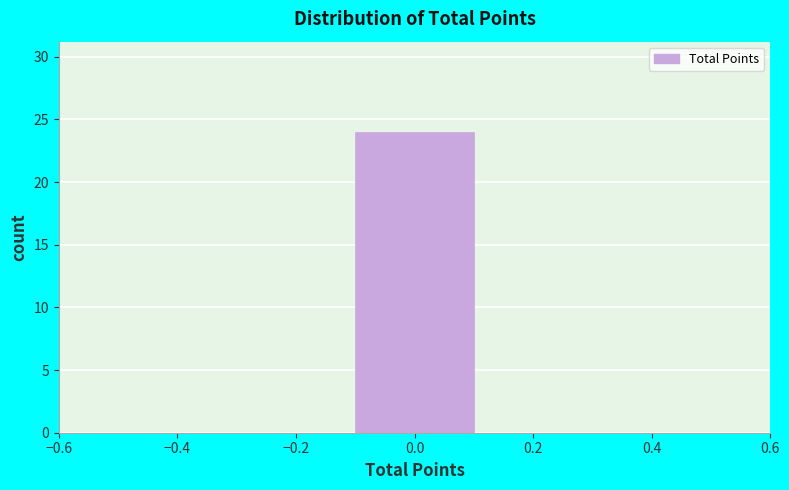

Reading left to right, transcribe this chart: for each bar, give the range it covers on the x-axis and its height. The values are not printed on the chart, so give them approximately, as read against the axis.

-0.5 to -0.3: 0
-0.3 to -0.1: 0
-0.1 to 0.1: 24
0.1 to 0.3: 0
0.3 to 0.5: 0